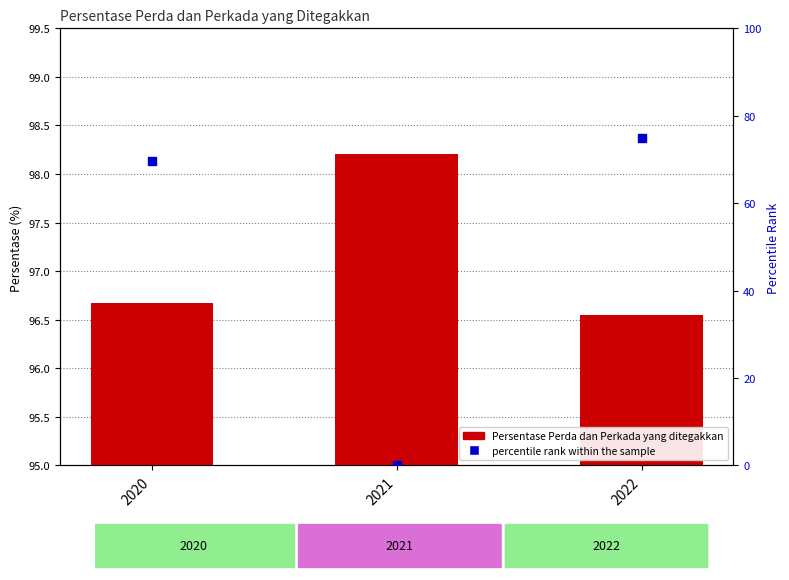

Is the value of percentile rank within the sample at 2020 greater than the value of Persentase Perda dan Perkada yang ditegakkan at 2020?

No